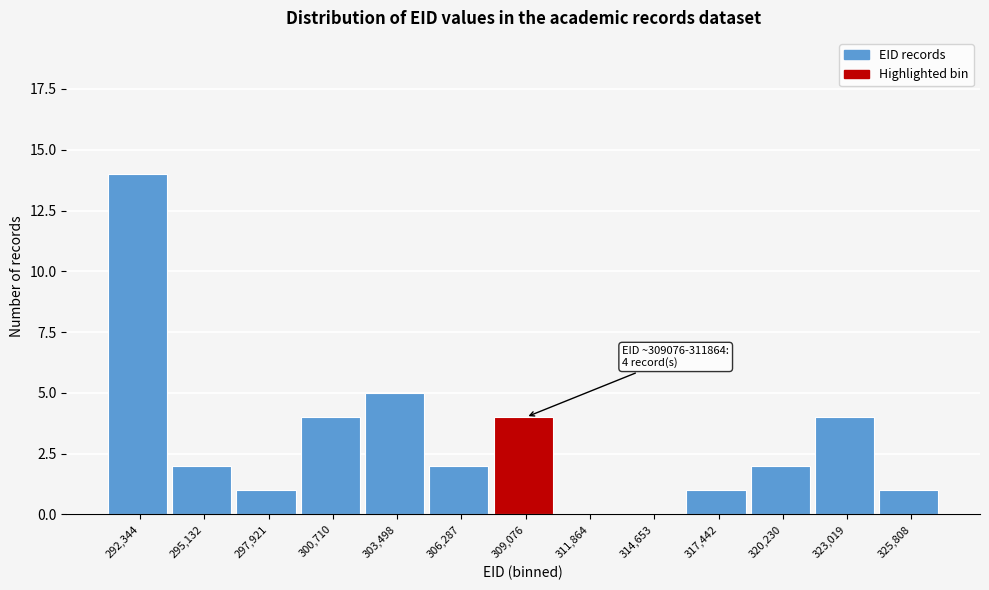

Reading left to right, extract all data points from this chart.

292,344=14	295,132=2	297,921=1	300,710=4	303,498=5	306,287=2	309,076=4	311,864=0	314,653=0	317,442=1	320,230=2	323,019=4	325,808=1